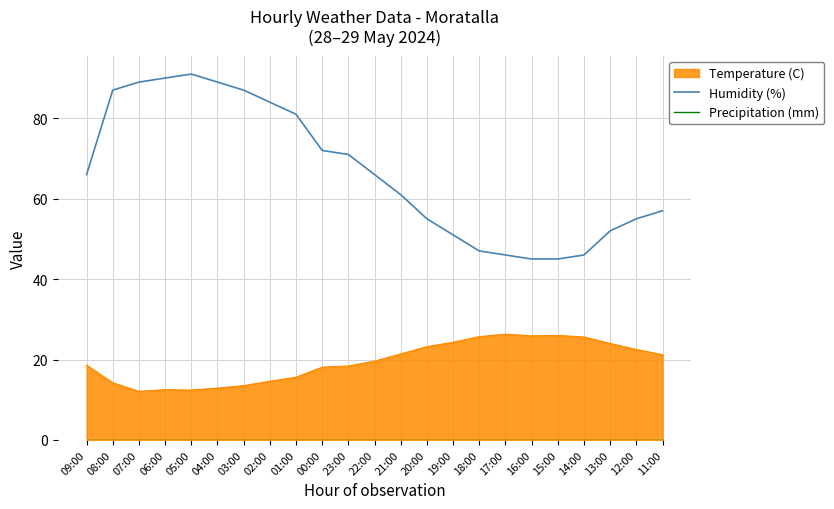

True or false: Humidity (%) has a value of 91 at 05:00.

True